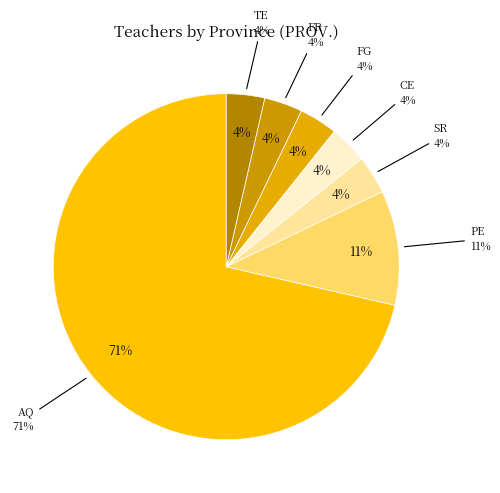

What is the smallest slice in the pie chart?

SR